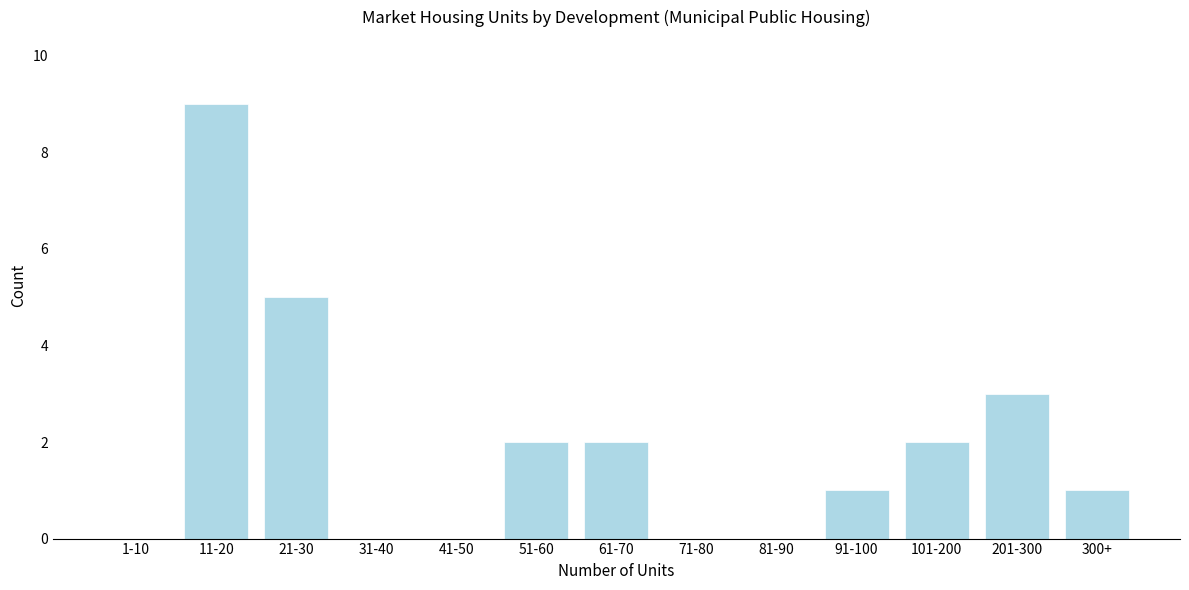

Reading left to right, extract all data points from this chart.

1-10=0	11-20=9	21-30=5	31-40=0	41-50=0	51-60=2	61-70=2	71-80=0	81-90=0	91-100=1	101-200=2	201-300=3	300+=1